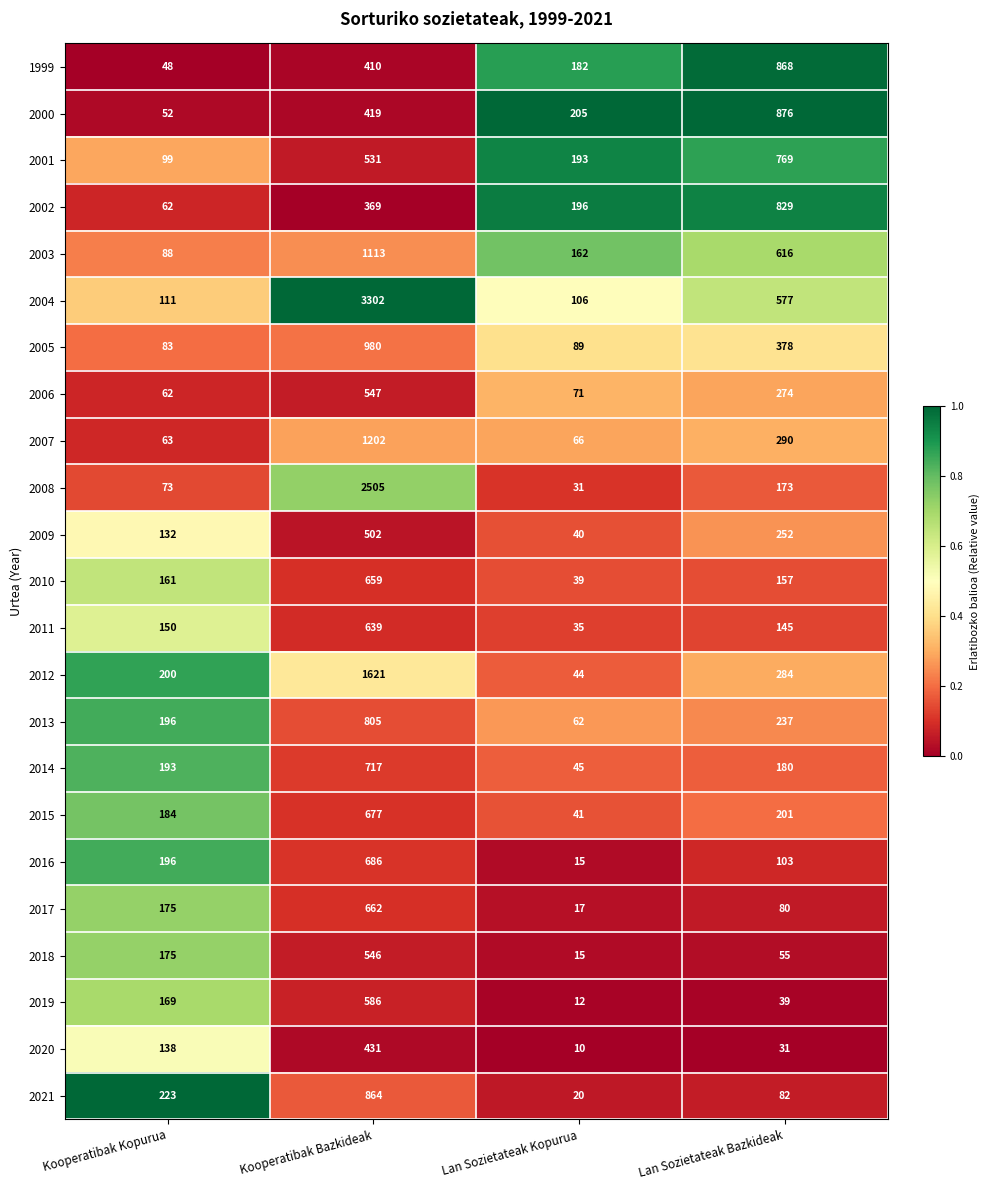

What is the difference between the maximum and minimum values in the 2004 series?

3196